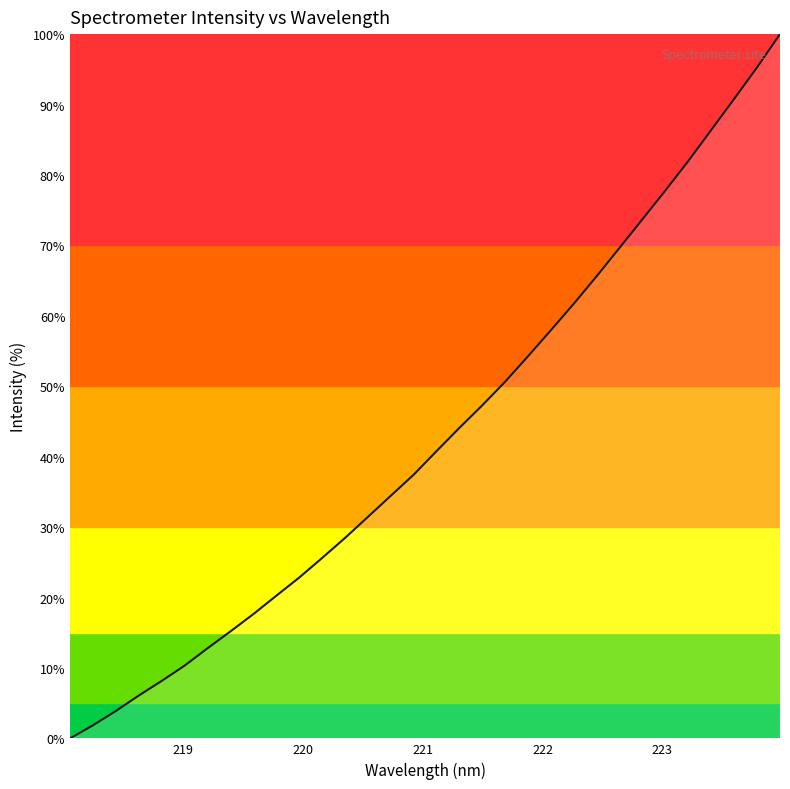

What is the maximum value shown in the chart?

100.0